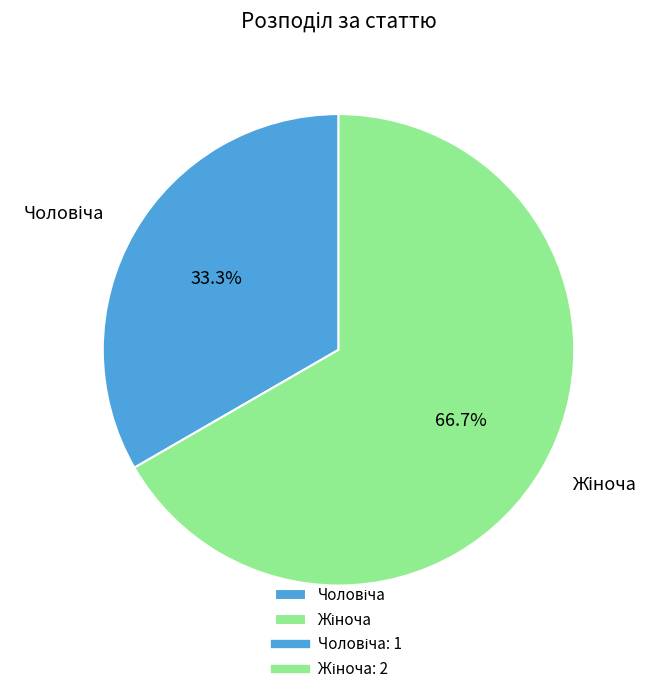

Does any single category account for the majority?

Yes